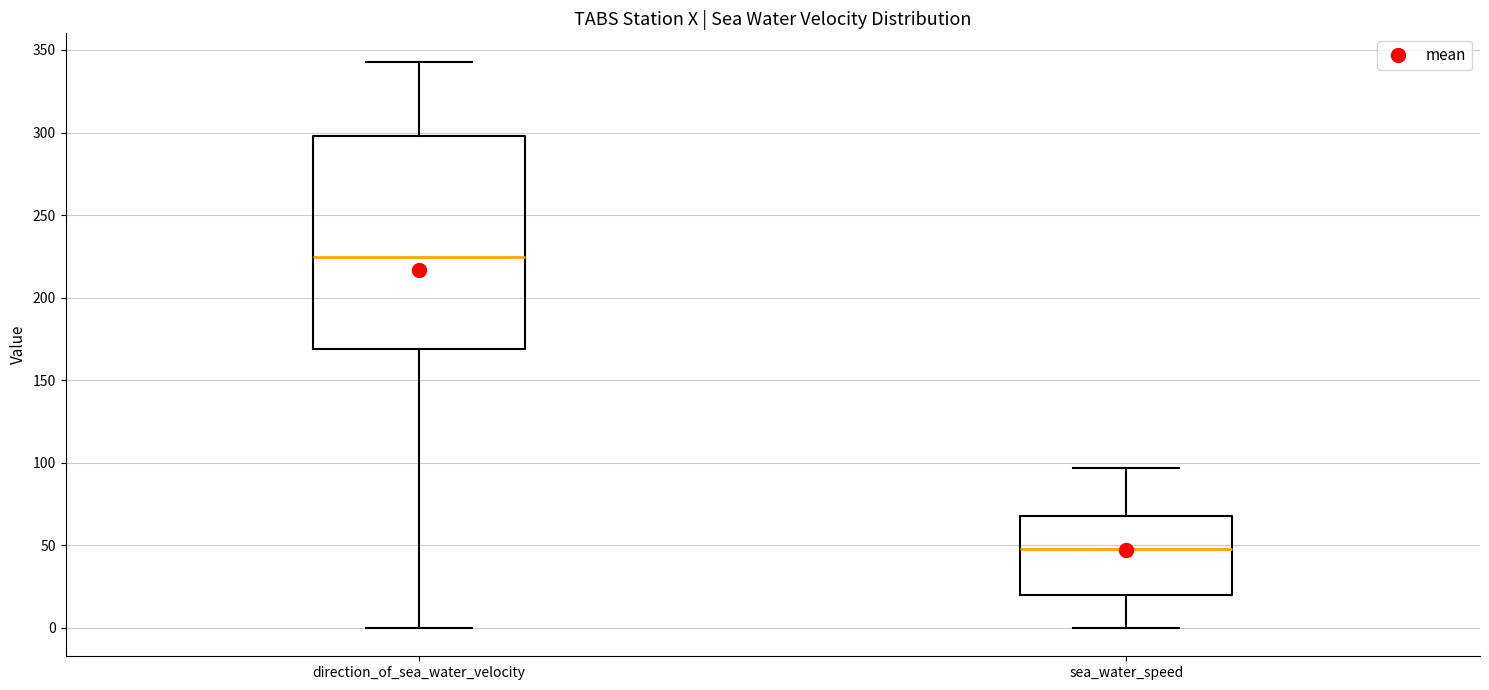

Reading left to right, transcribe this box plot: for each box, give where its median line is, the range the box spans, and where its two whiskers end, as read against the y-axis. The values are not printed on the chart, so give them approximately, as read against the axis.

direction_of_sea_water_velocity: median 225, box 170 to 300, whiskers 0 to 345
sea_water_speed: median 50, box 20 to 70, whiskers 0 to 95